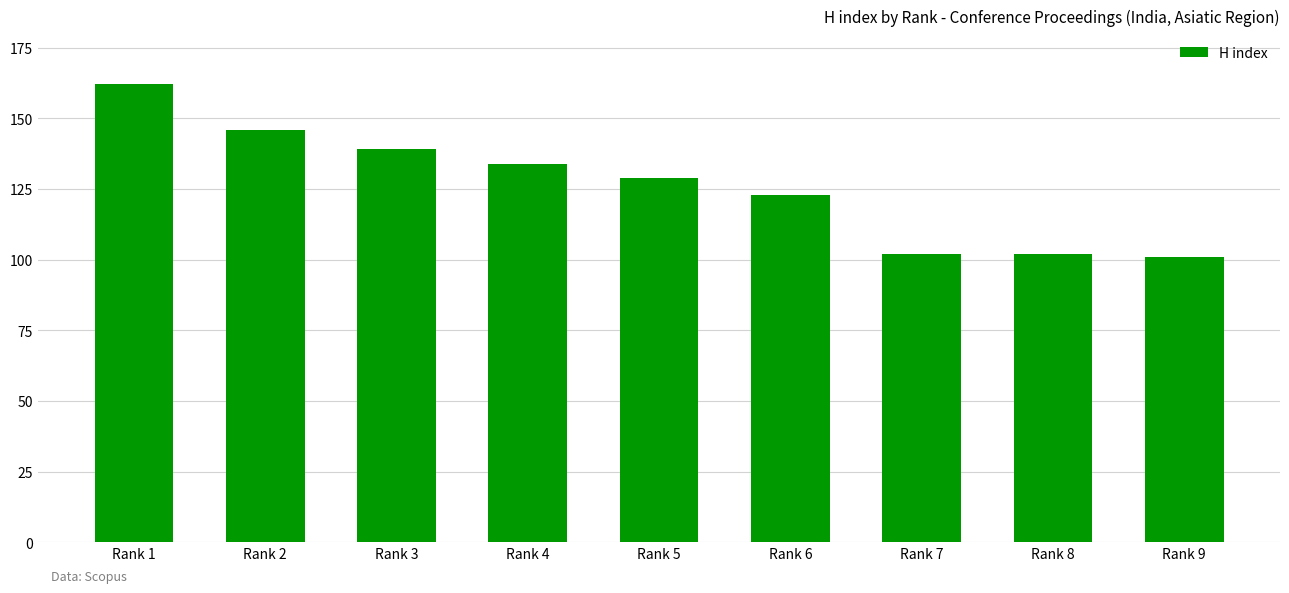

Is it true that the value at Rank 3 is 63?

False